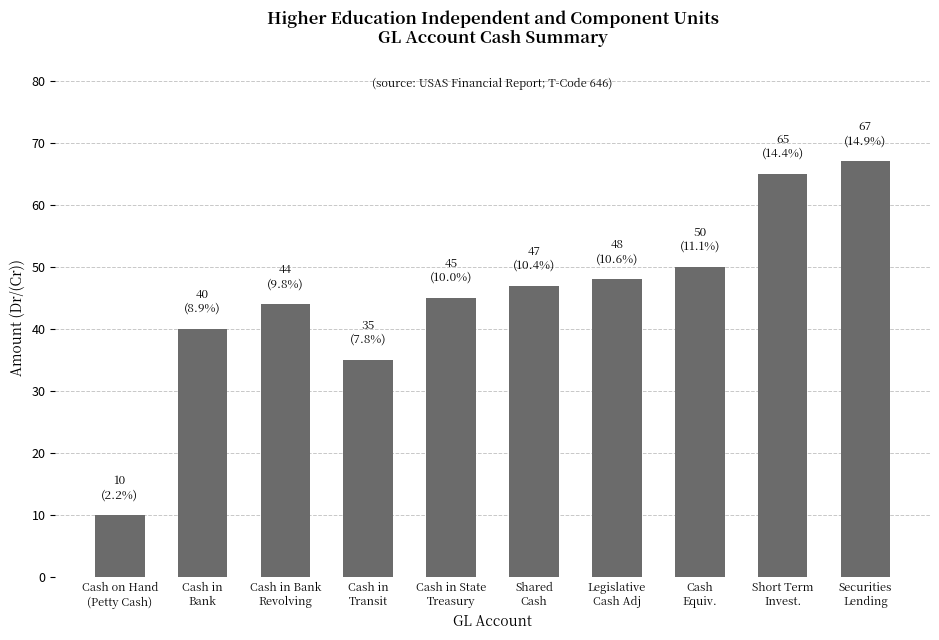

Which has a higher value, Securities
Lending or Cash
Equiv.?

Securities
Lending